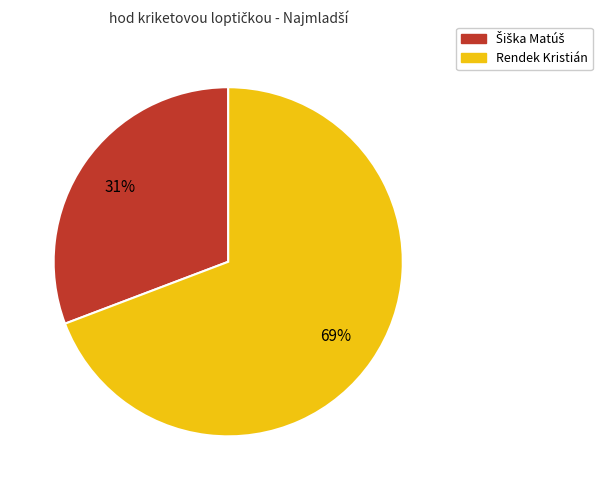

Does any single category account for the majority?

Yes